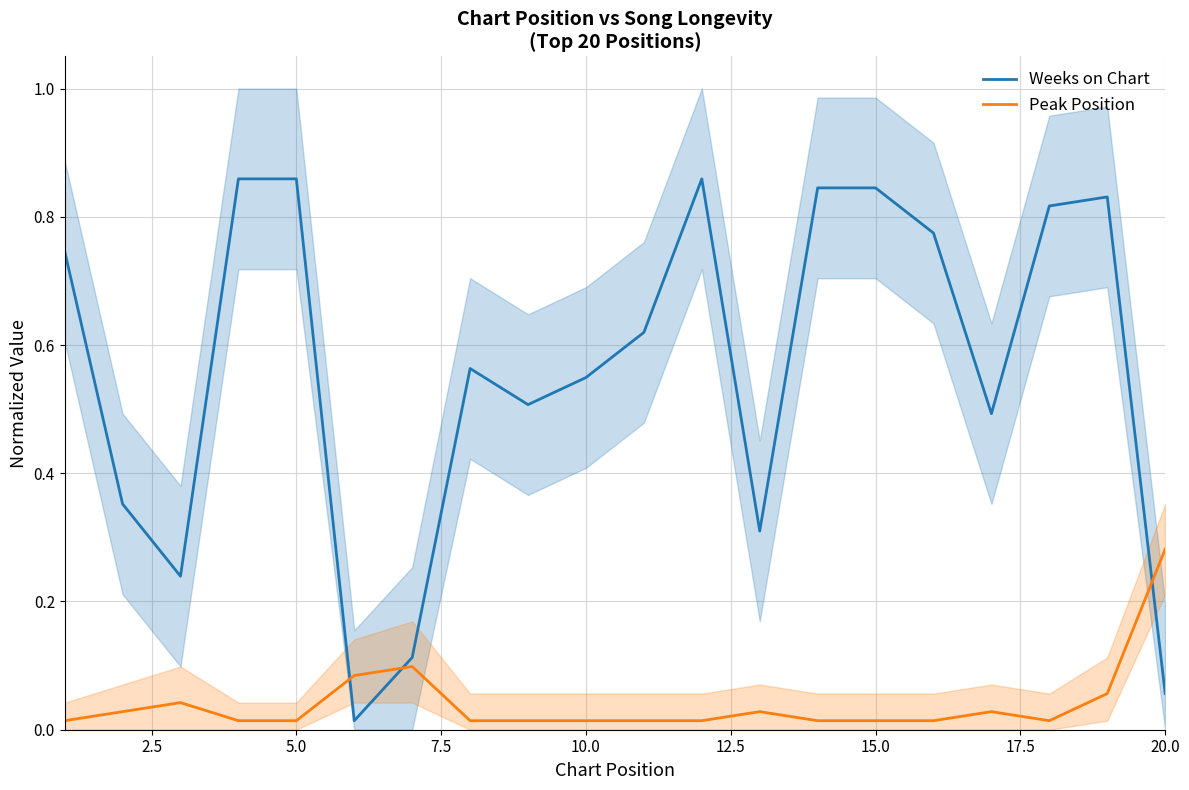

Which series has the widest spread of values?

Weeks on Chart